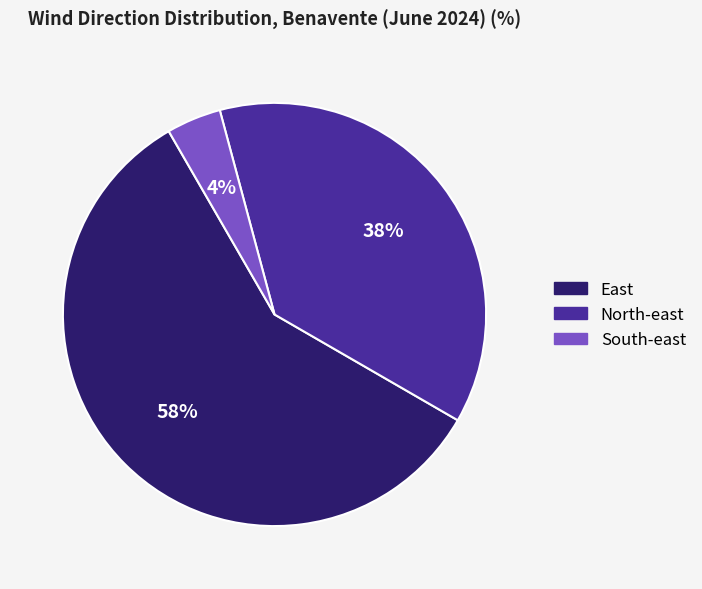

How many segments does this pie chart have?

3